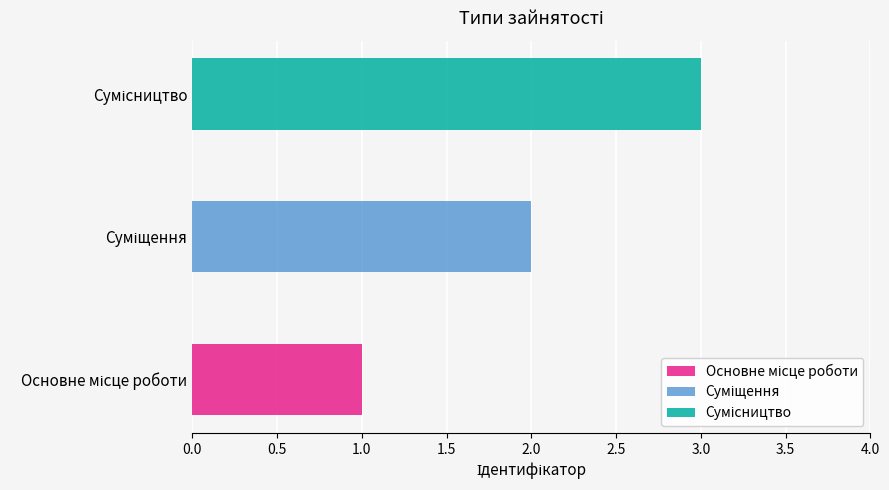

Rank the categories by value from highest to lowest.

Сумісництво, Суміщення, Основне місце роботи